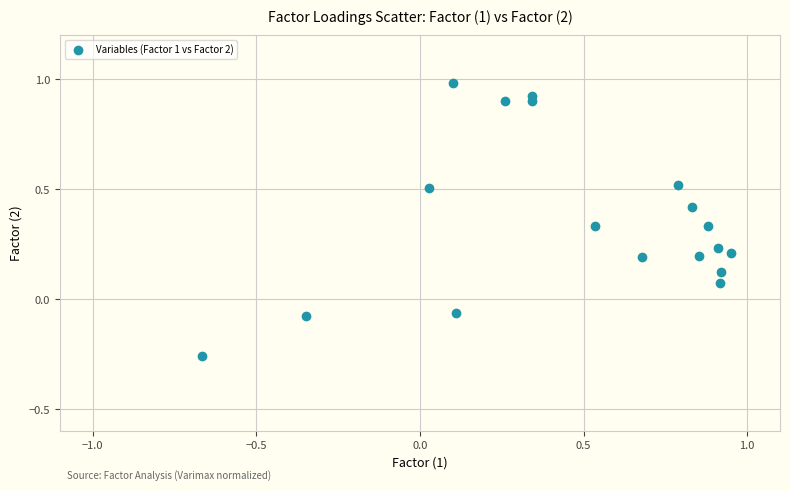

What is the range of X values (max minus min)?

1.6